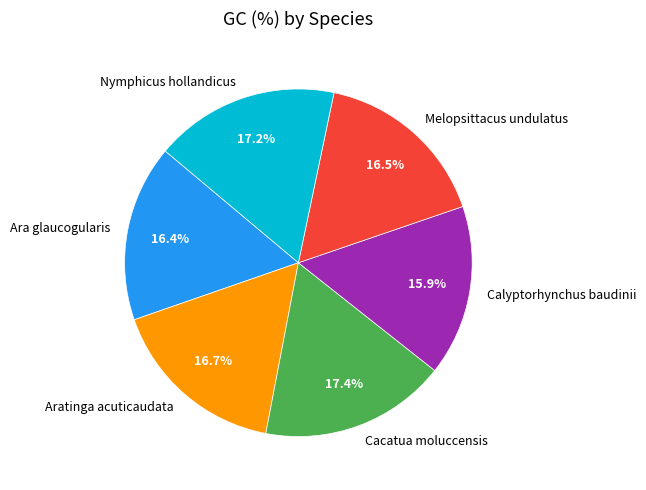

What percentage is the Aratinga acuticaudata slice, to the nearest percent?

17%